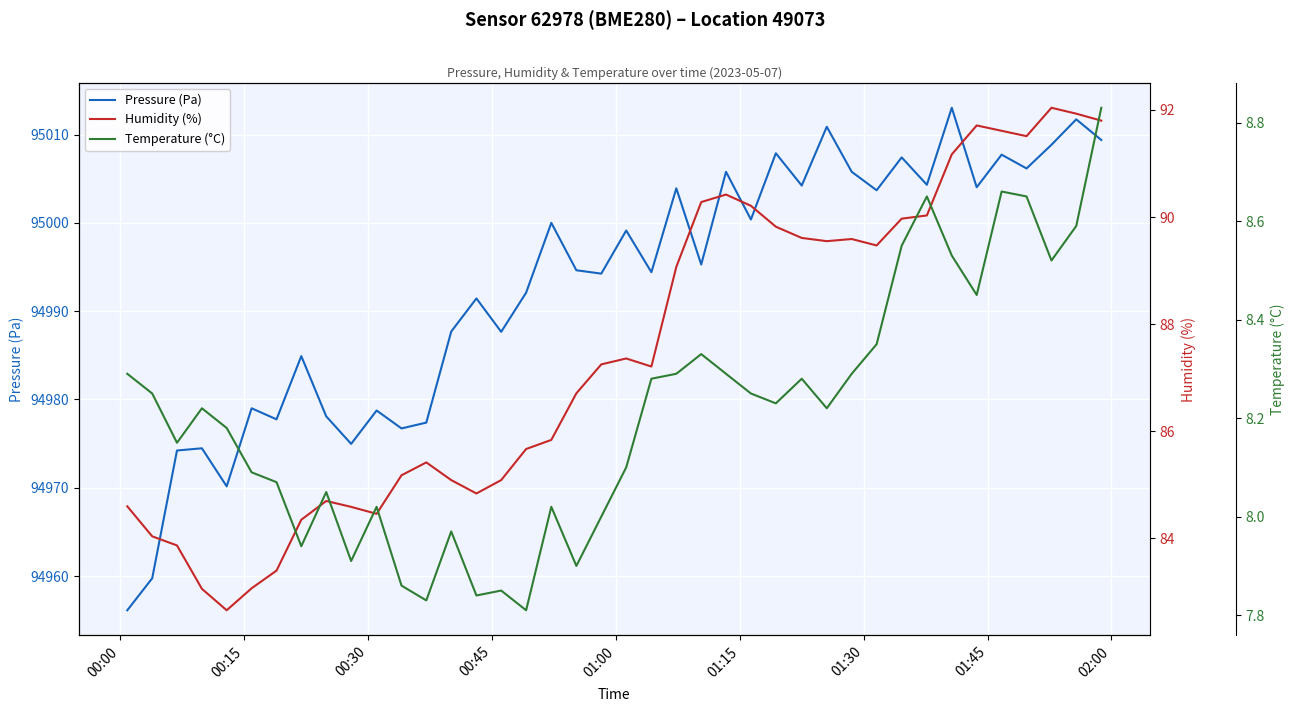

True or false: Pressure (Pa) and Temperature (°C) intersect in this chart.

False